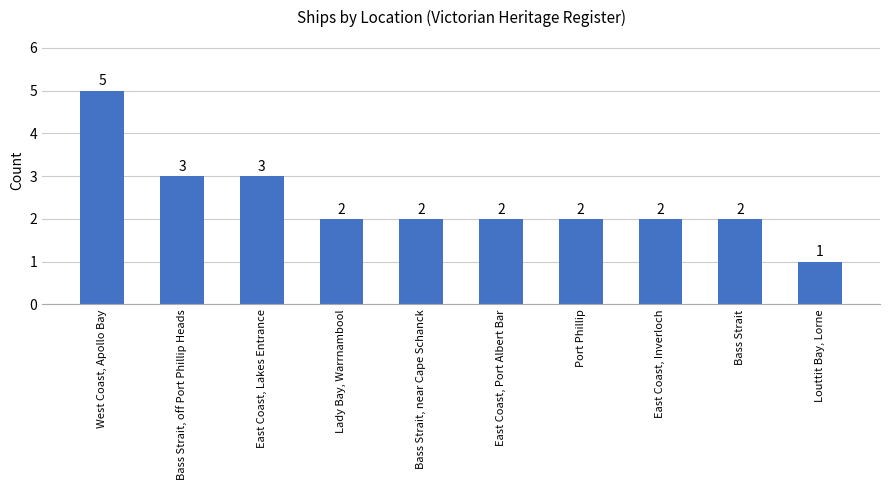

Approximately how many times larger is the value at East Coast, Inverloch compared to Louttit Bay, Lorne?

2.0